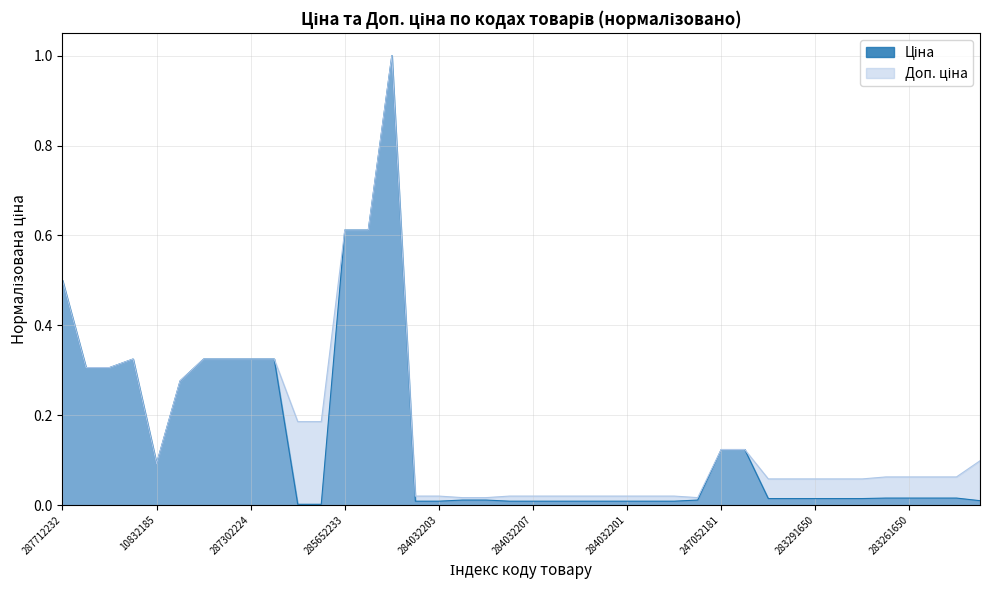

What is the average value of the Ціна series?

0.1